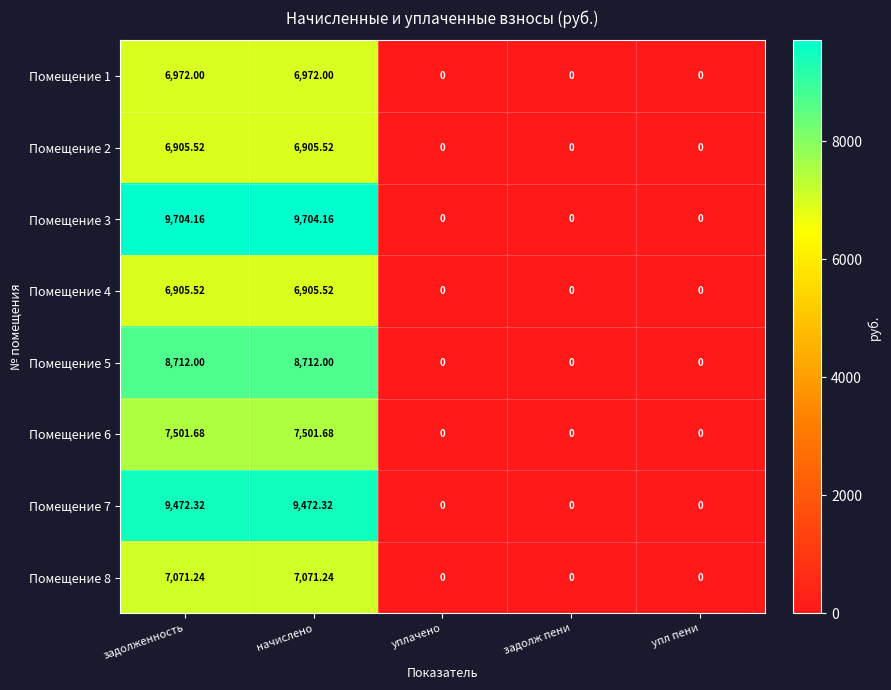

Is the value of Помещение 6 at задолженность greater than the value of Помещение 8 at упл пени?

Yes